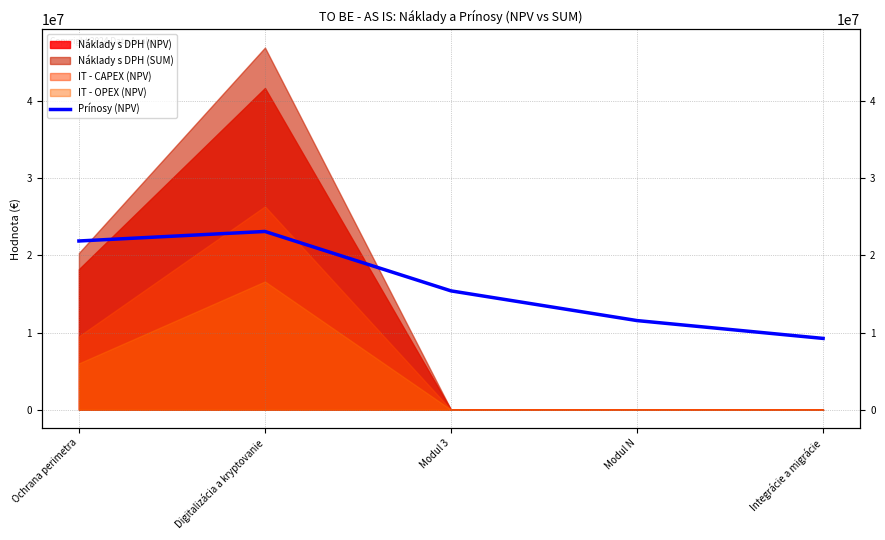

At which category does the chart reach its peak across all series?

Digitalizácia a kryptovanie